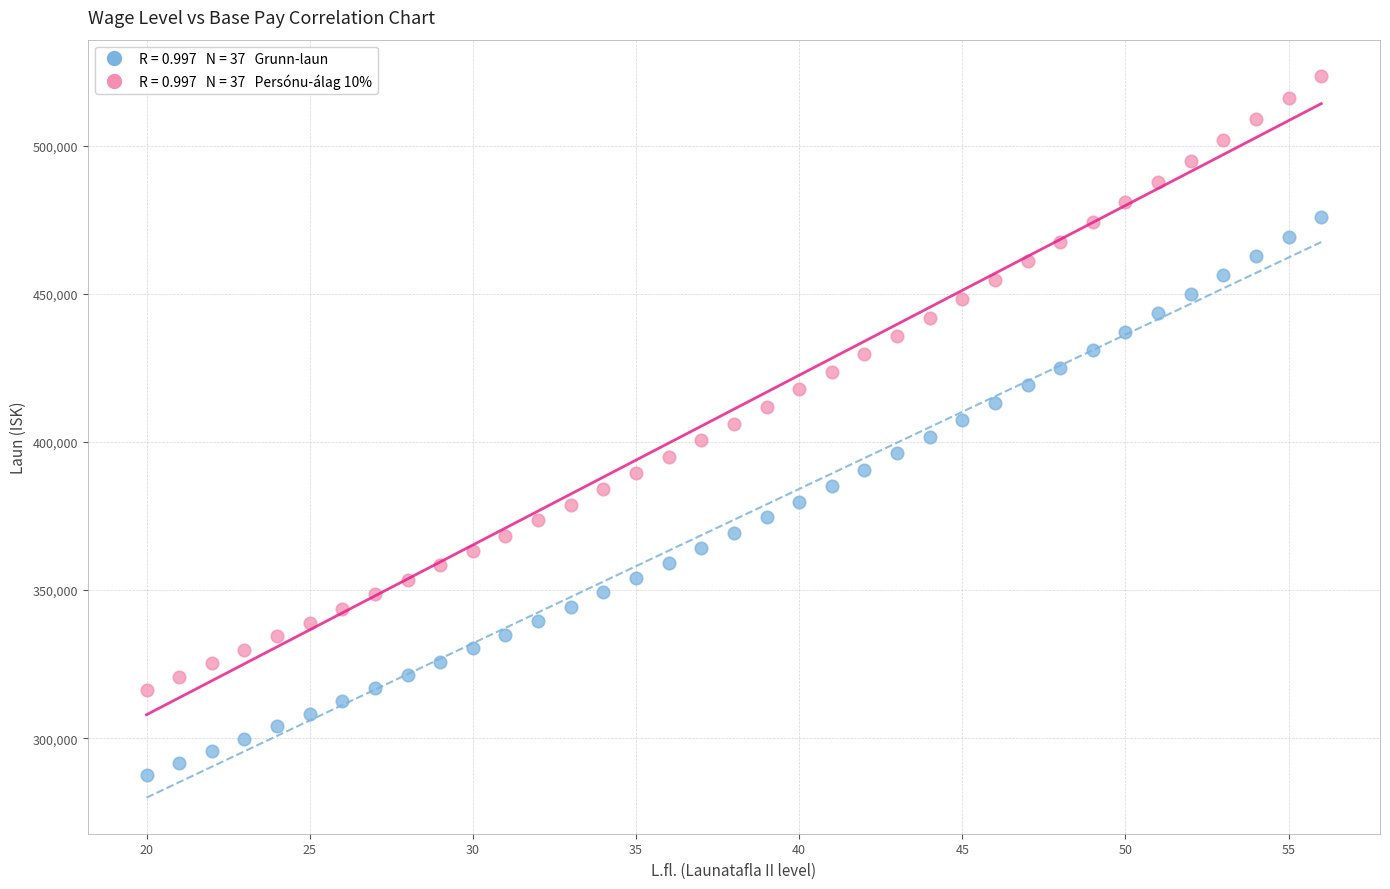

Across all data points, what is the range of X values (max minus min)?

36